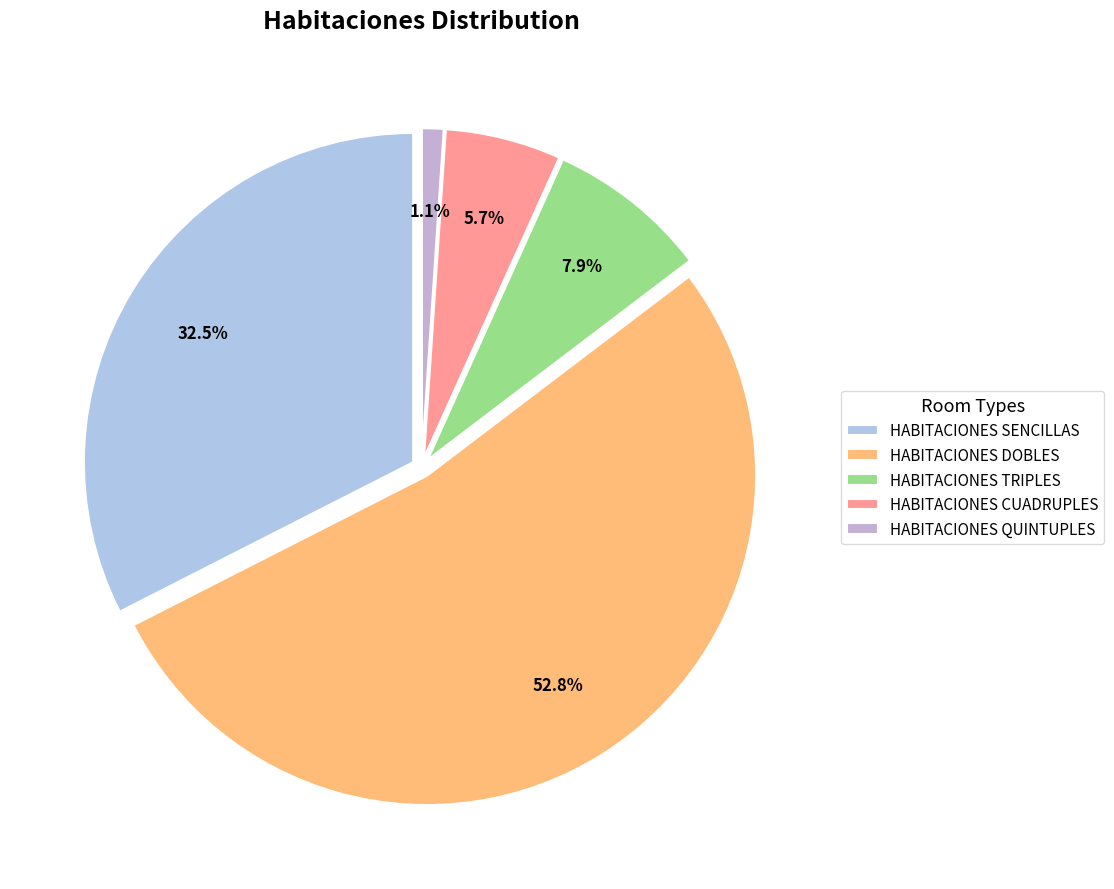

Is the sum of HABITACIONES SENCILLAS and HABITACIONES CUADRUPLES greater than half?

No